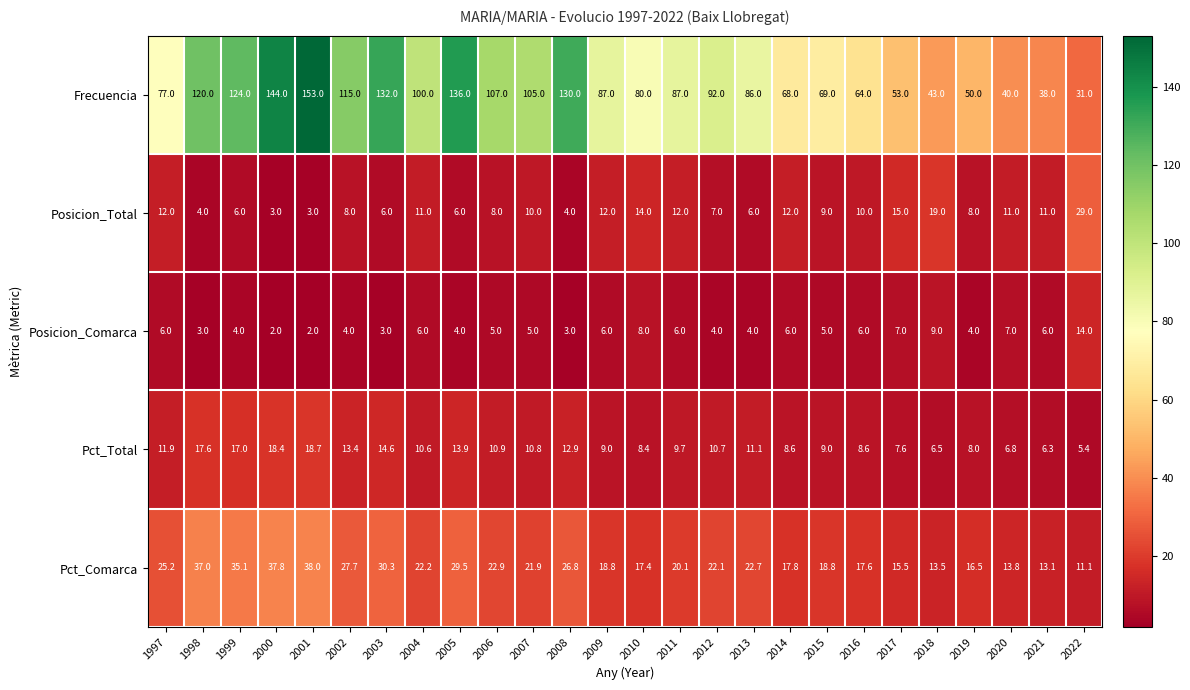

What value does the Frecuencia series have at 2001?

153.0